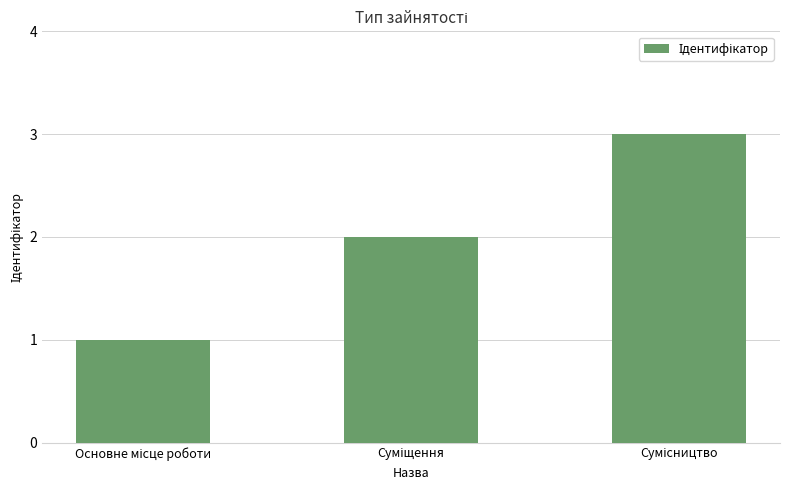

What is the sum of all values?

6